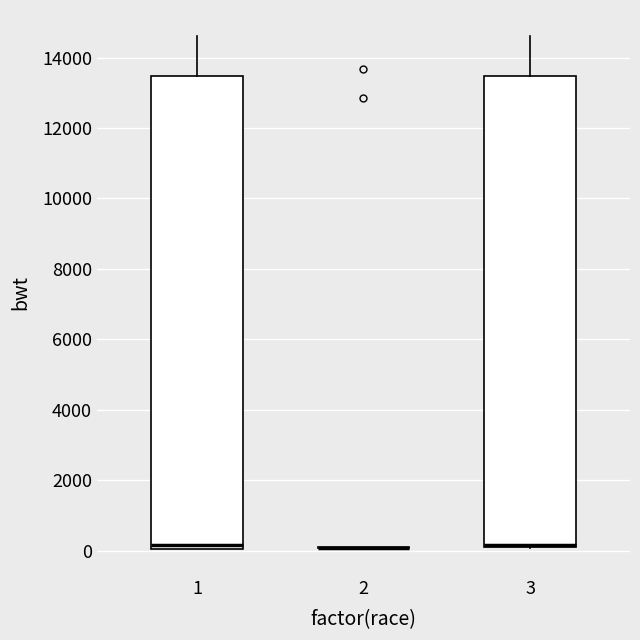

Reading left to right, read every box against the y-axis: the position of its median line, the range the box covers, and the ends of its whiskers. The values are not printed on the chart, so give them approximately, as read against the axis.

1: median 200, box 0 to 13400, whiskers 0 to 14600
2: box collapsed to a line at 0, whiskers 0 to 200
3: median 200 (drawn on the box's lower edge), box 200 to 13400, whiskers 0 to 14600